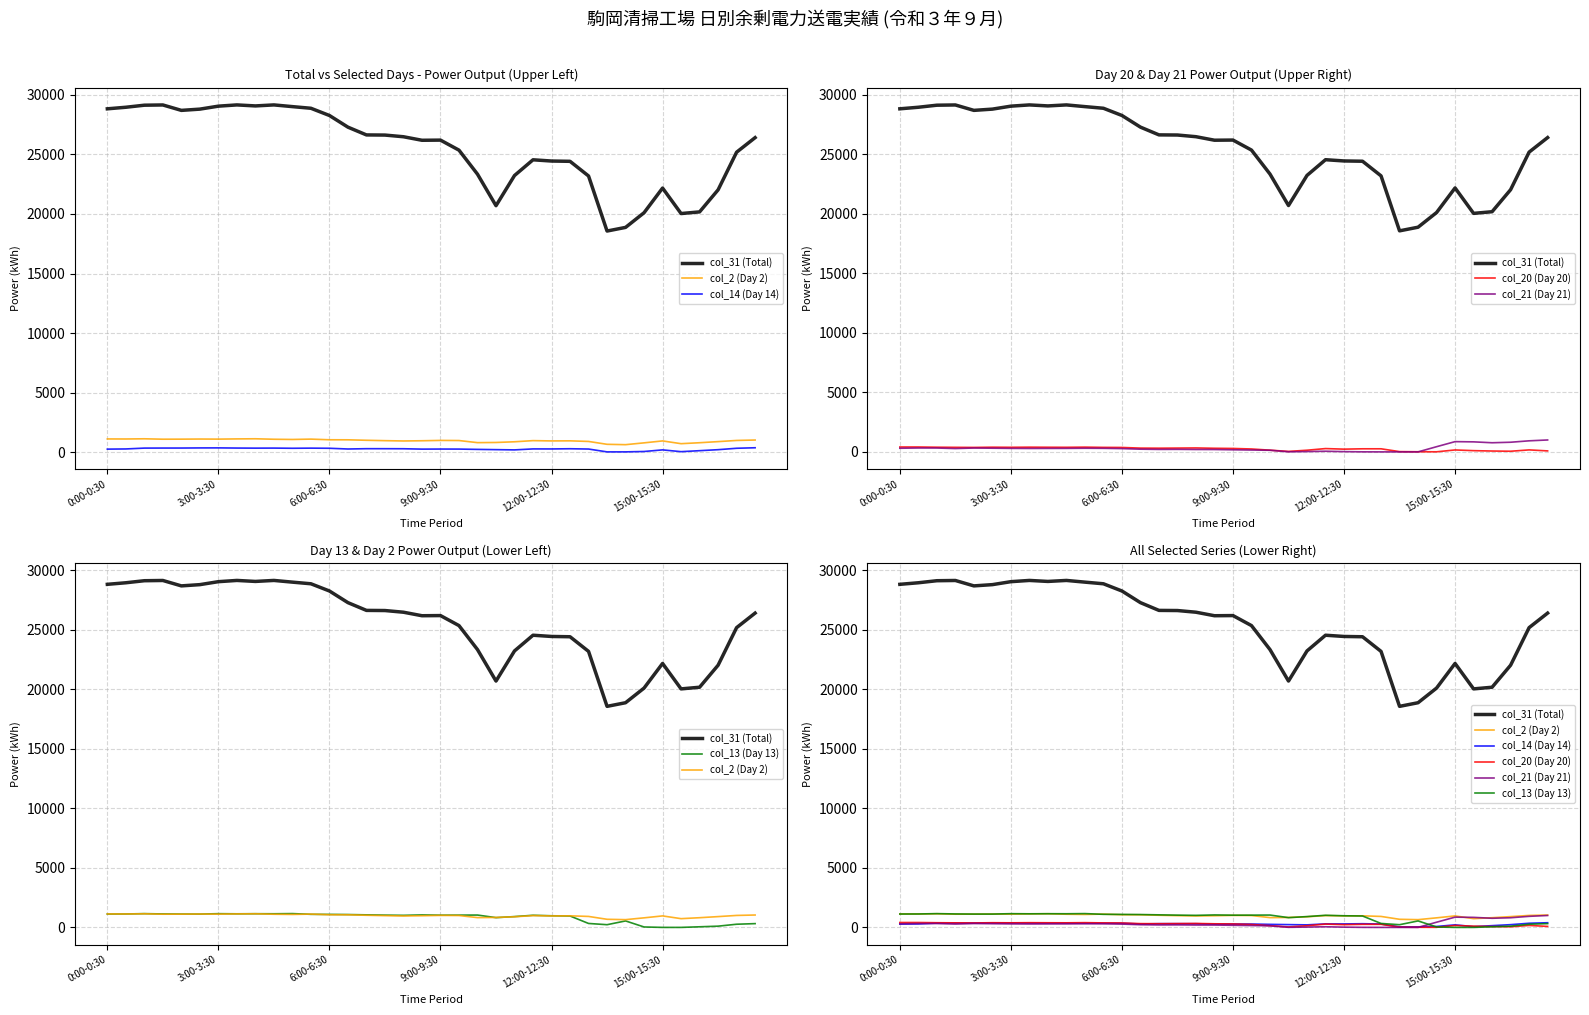

At how many categories does at least one series exceed 19213?

34